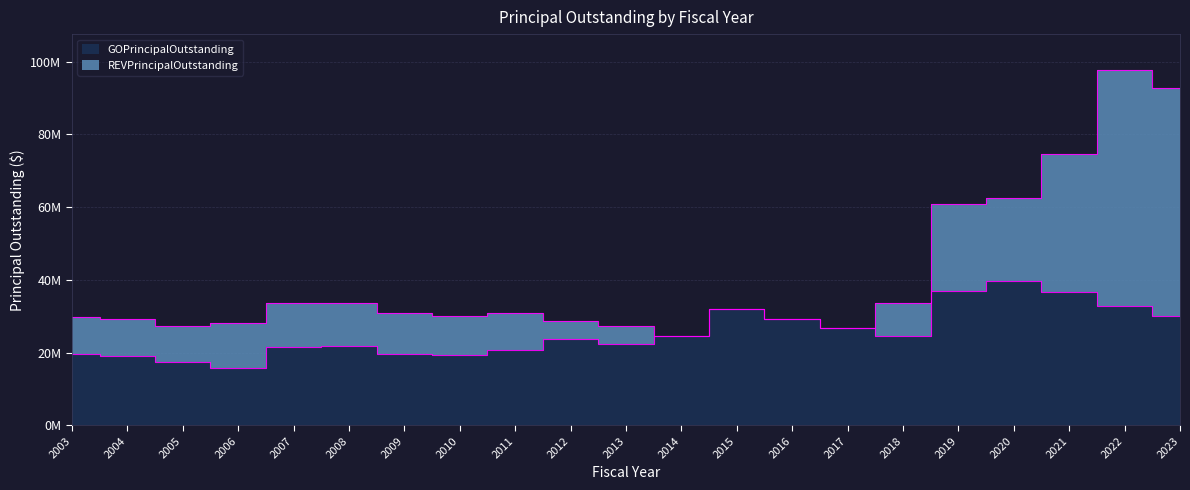

True or false: there are more than 2 points higher than both neighbors.

True